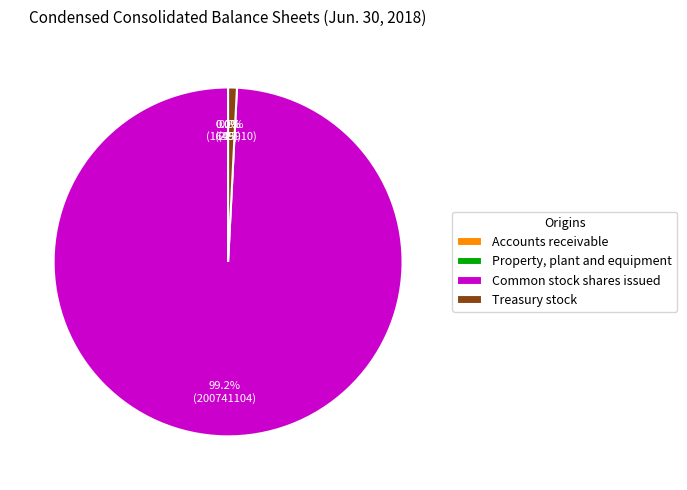

Which slice is the largest?

Common stock shares issued